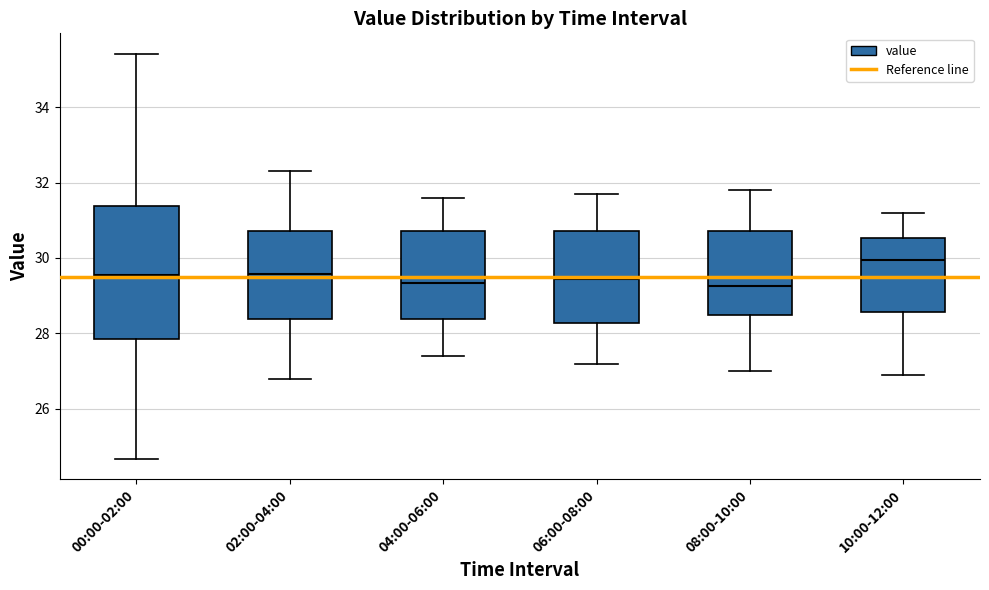

Reading left to right, read every box against the y-axis: the position of its median line, the range the box covers, and the ends of its whiskers. The values are not printed on the chart, so give them approximately, as read against the axis.

00:00-02:00: median 29.6, box 27.8 to 31.4, whiskers 24.6 to 35.4
02:00-04:00: median 29.6, box 28.4 to 30.8, whiskers 26.8 to 32.4
04:00-06:00: median 29.4, box 28.4 to 30.8, whiskers 27.4 to 31.6
06:00-08:00: median 29.4, box 28.2 to 30.8, whiskers 27.2 to 31.8
08:00-10:00: median 29.2, box 28.6 to 30.8, whiskers 27.0 to 31.8
10:00-12:00: median 30.0, box 28.6 to 30.6, whiskers 27.0 to 31.2